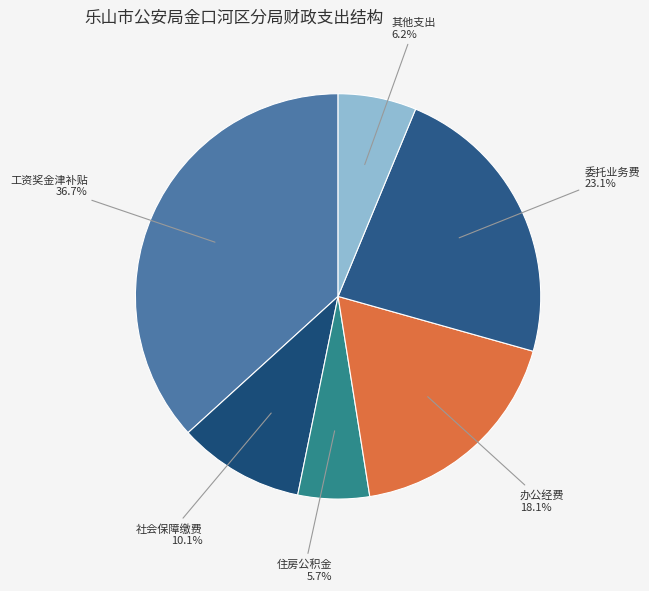

How many slices are in this pie chart?

6